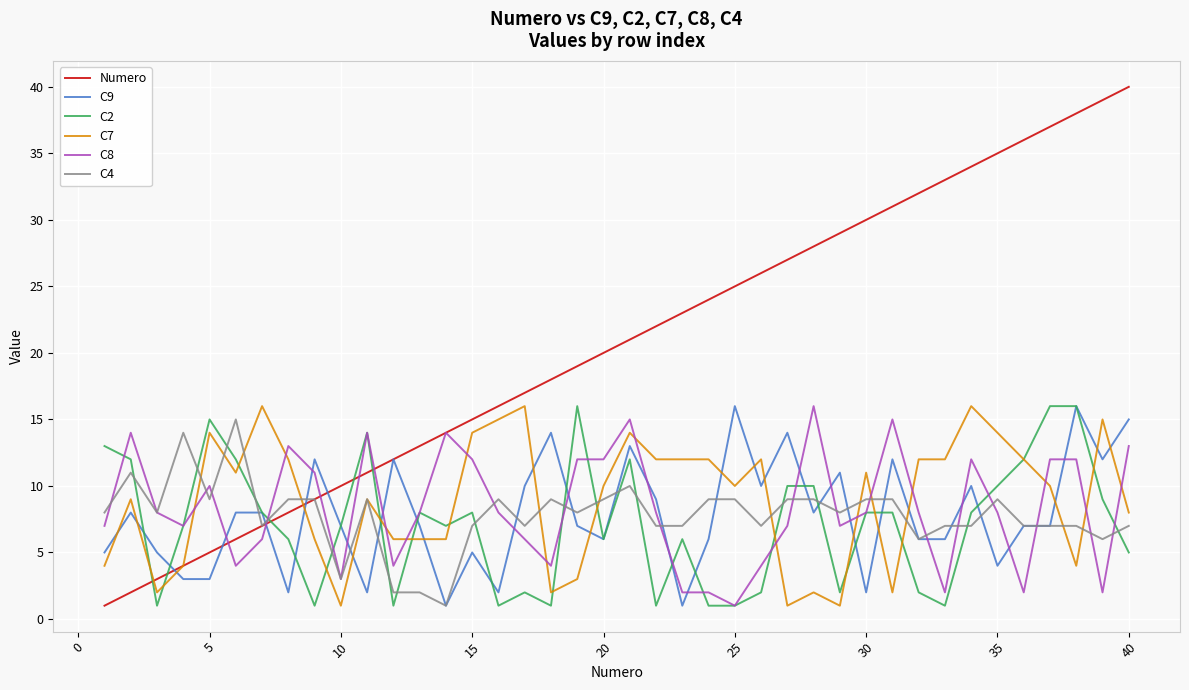

Which series has the widest spread of values?

Numero